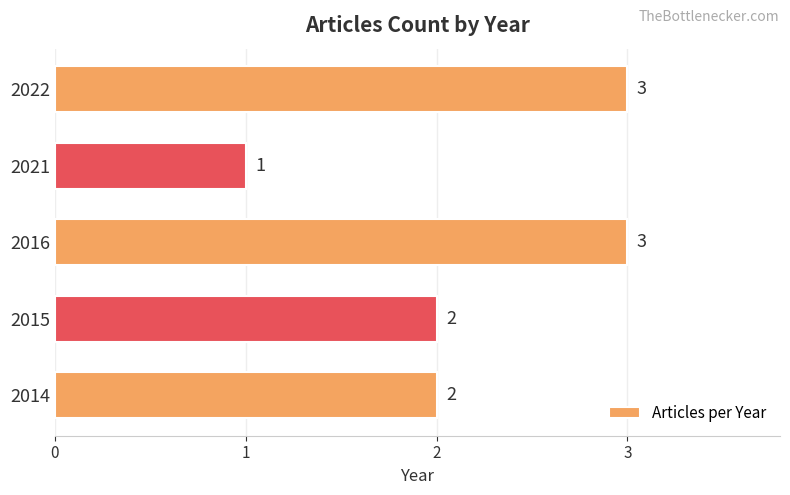

Count the values in the range 2 to 3.

4